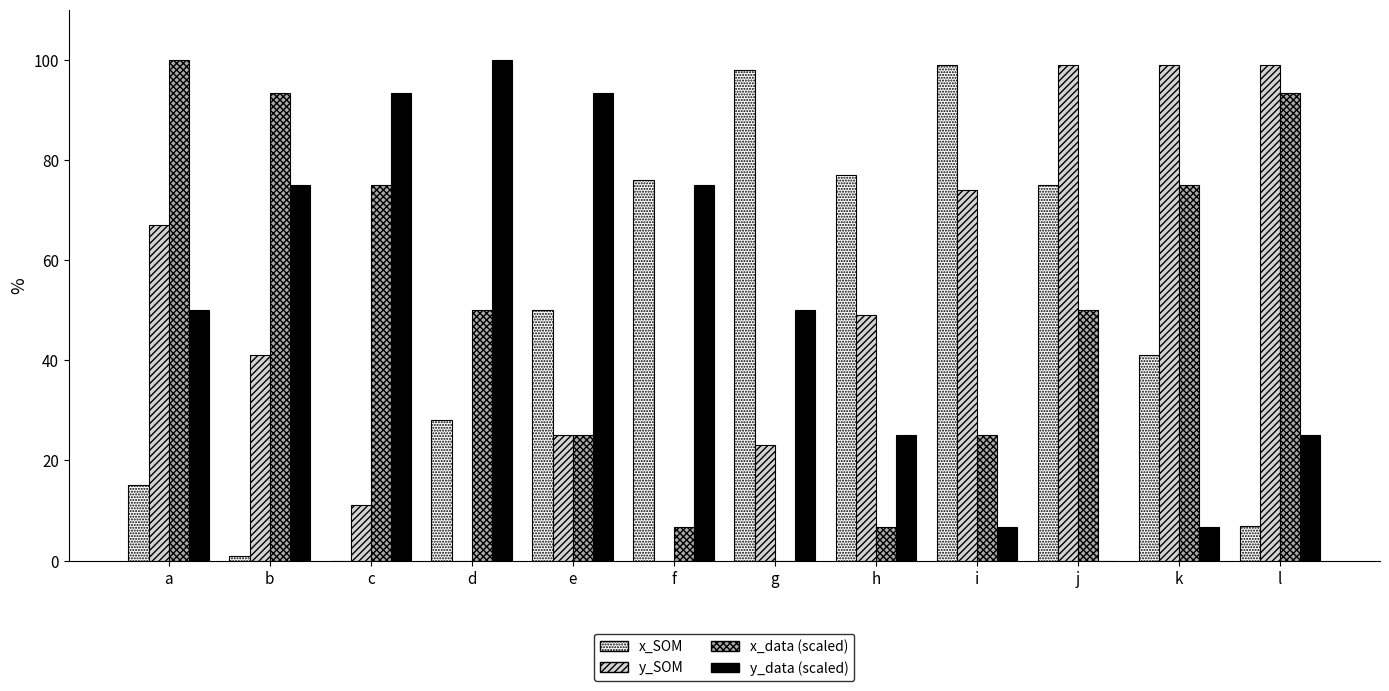

What is the total value across all series at g?

171.0